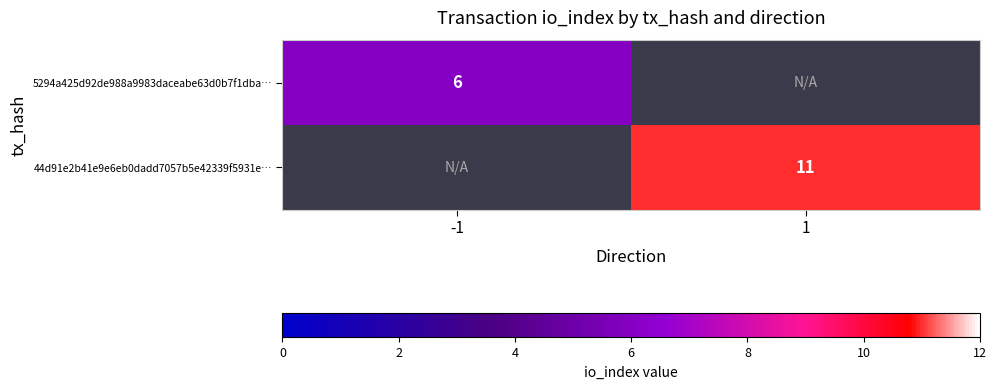

True or false: 5294a425d92de988a9983daceabe63d0b7f1dba… has a value of 10 at -1.

False